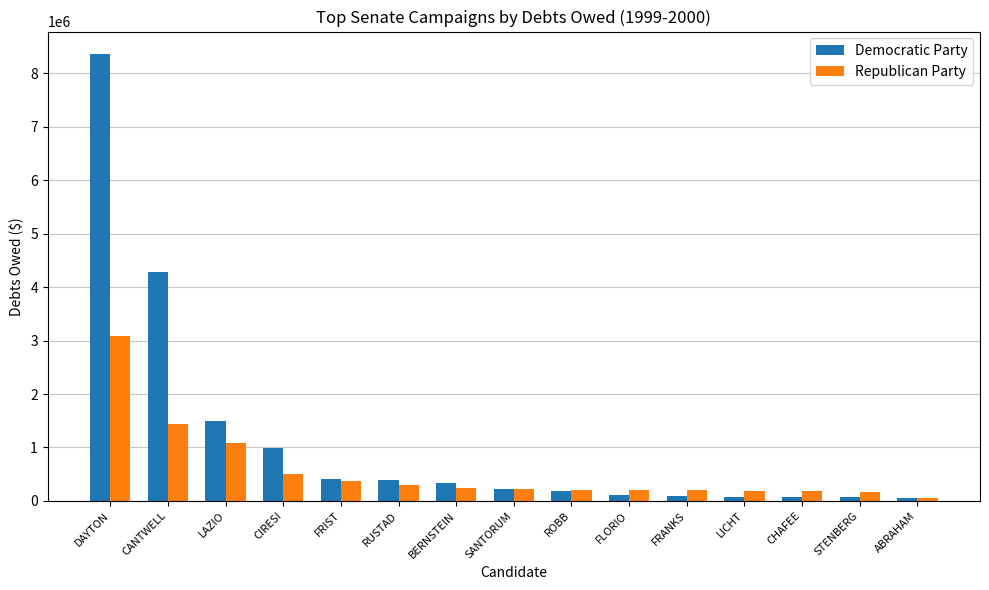

Are the bars grouped side by side (vs. stacked)?

Yes